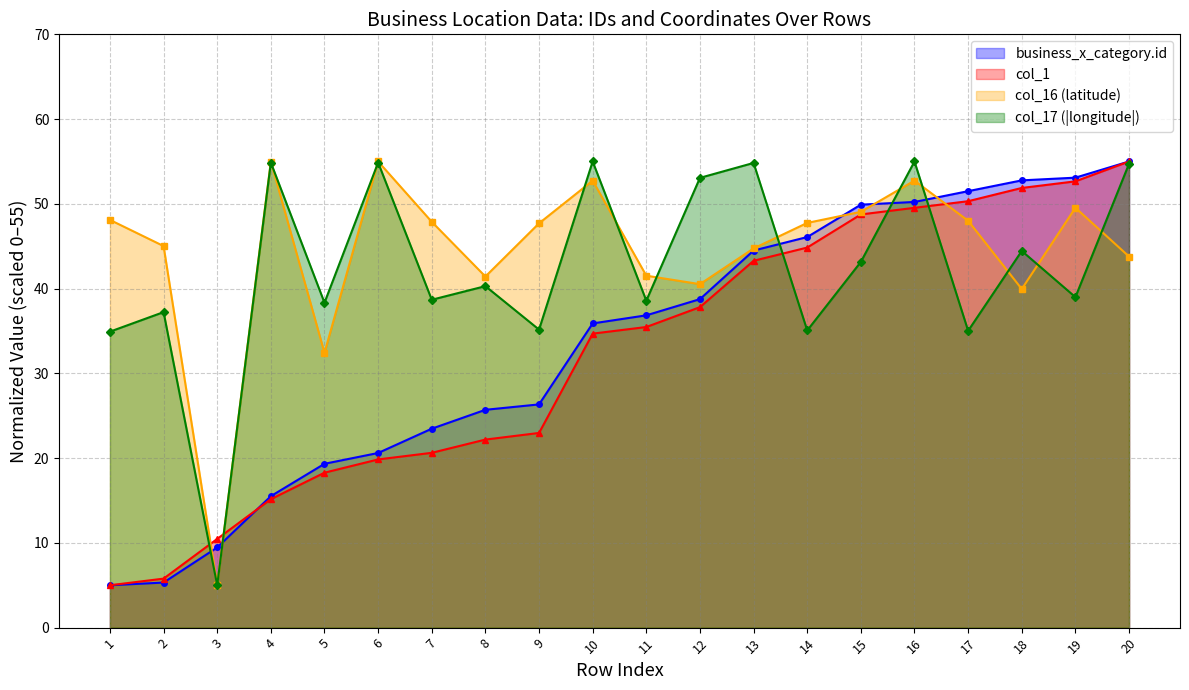

What is the lowest value of the col_17 series?

5.0